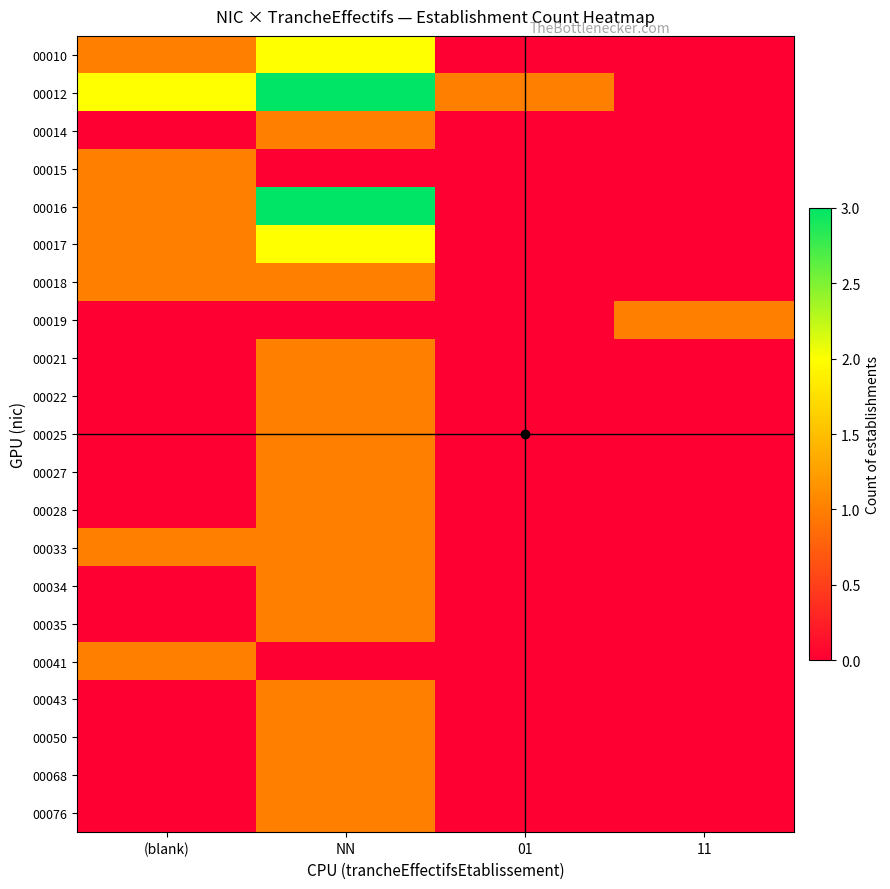

Which has a higher value, NN or 11?

NN